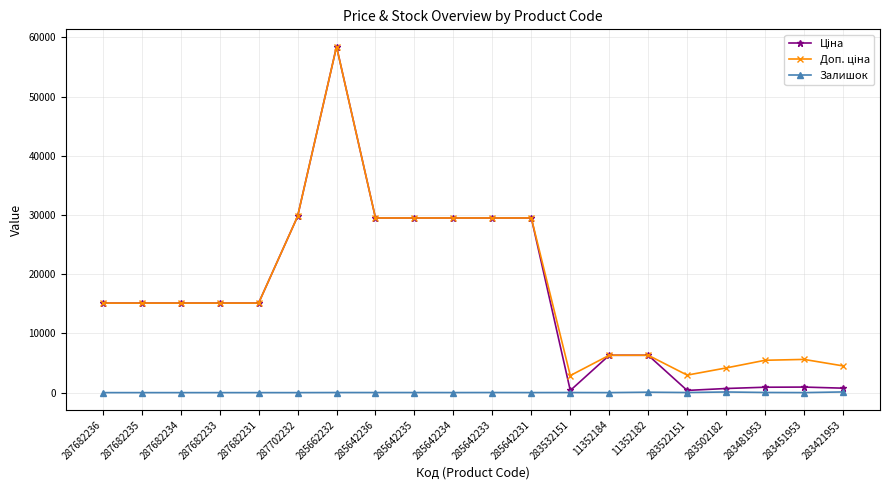

What position from the left is 285642234?

10